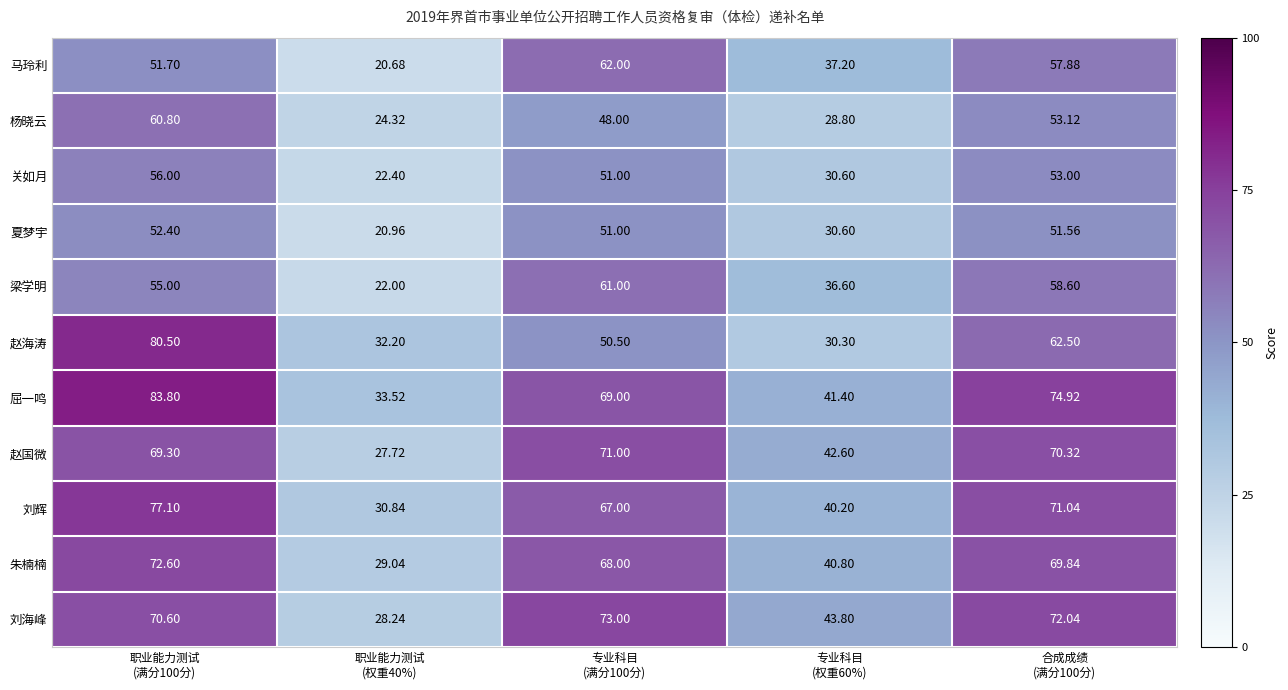

Which series has the largest range (max minus min)?

屈一鸣